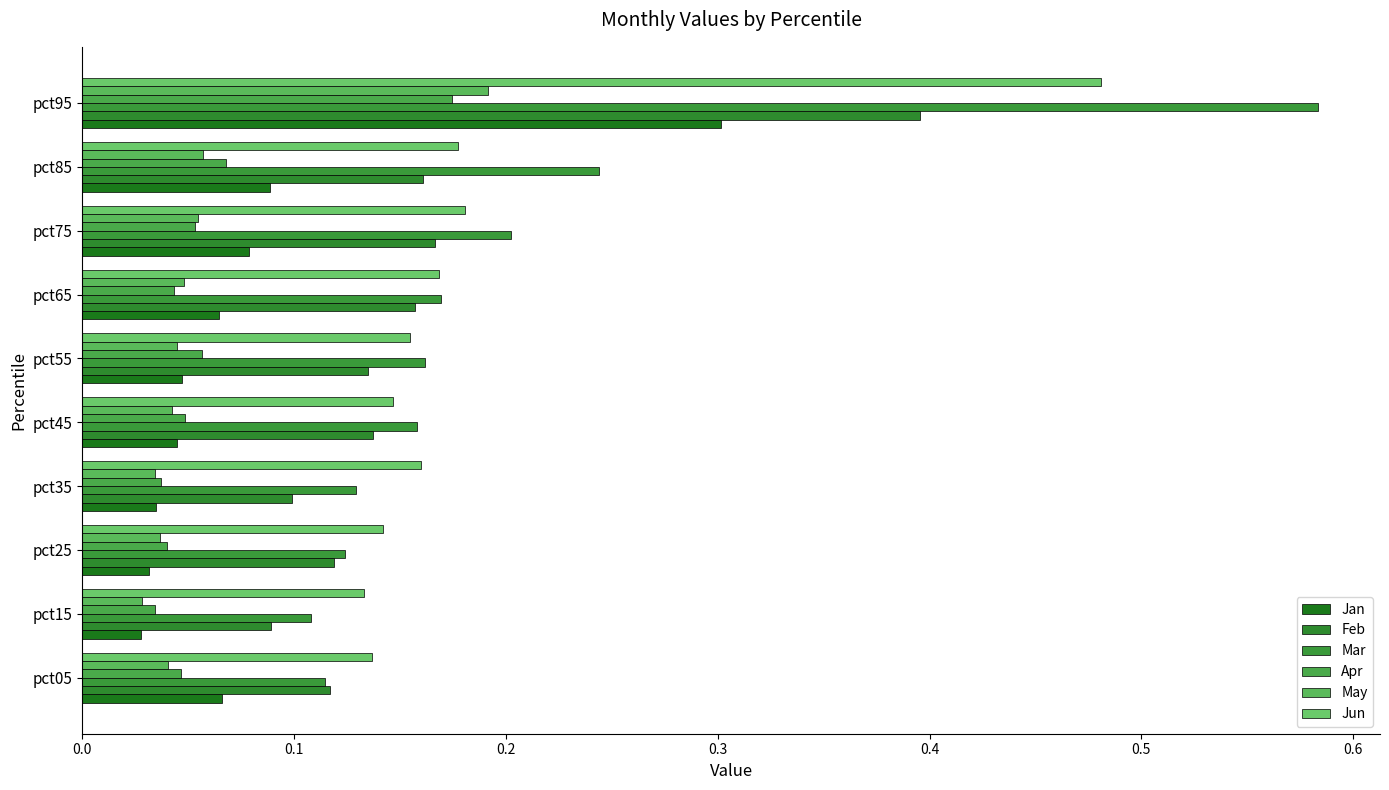

How many data points does each series have?

10